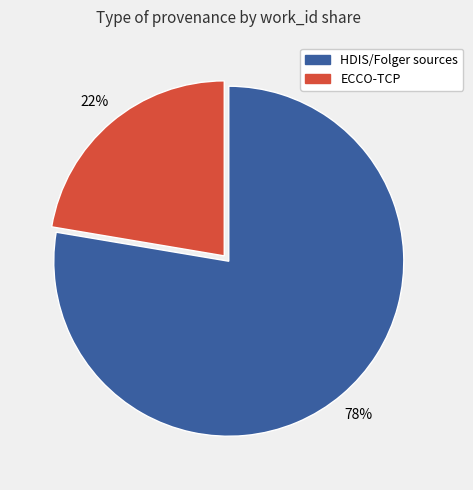

True or false: HDIS/Folger sources accounts for 78% of the total.

True